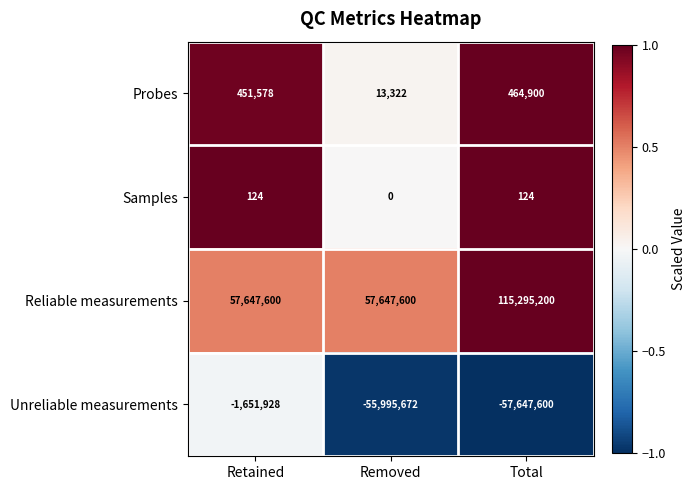

List the labels in order of Unreliable measurements value, smallest first.

Total, Removed, Retained